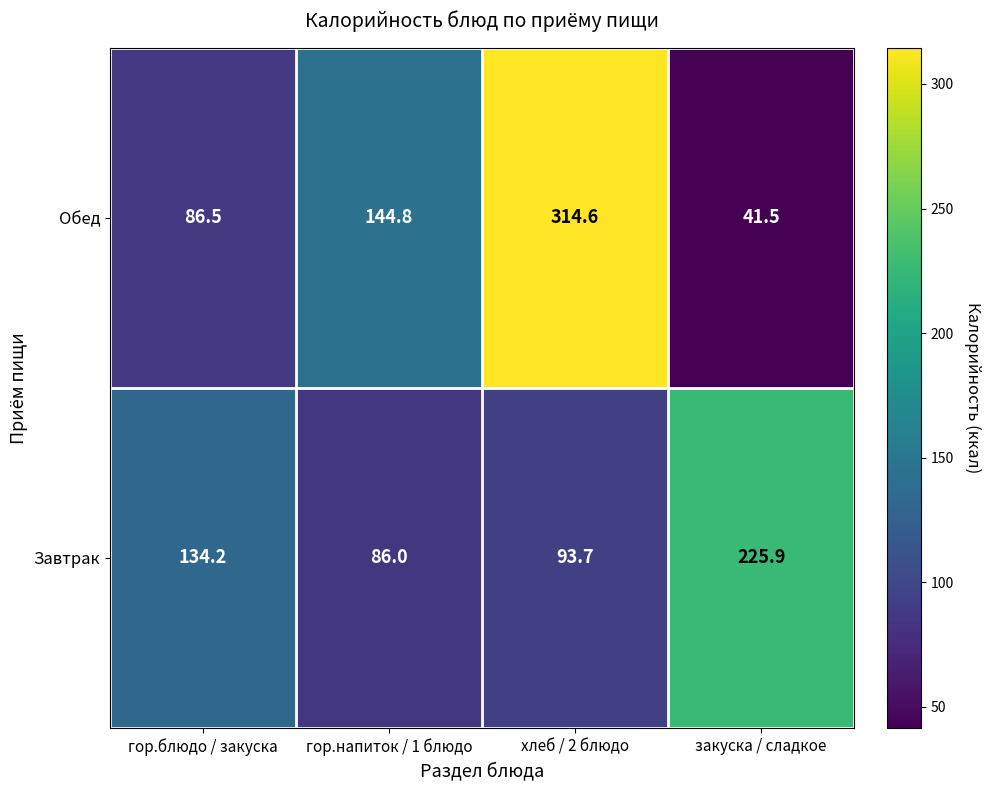

What is the difference between the maximum and second lowest values in the Обед series?

228.1